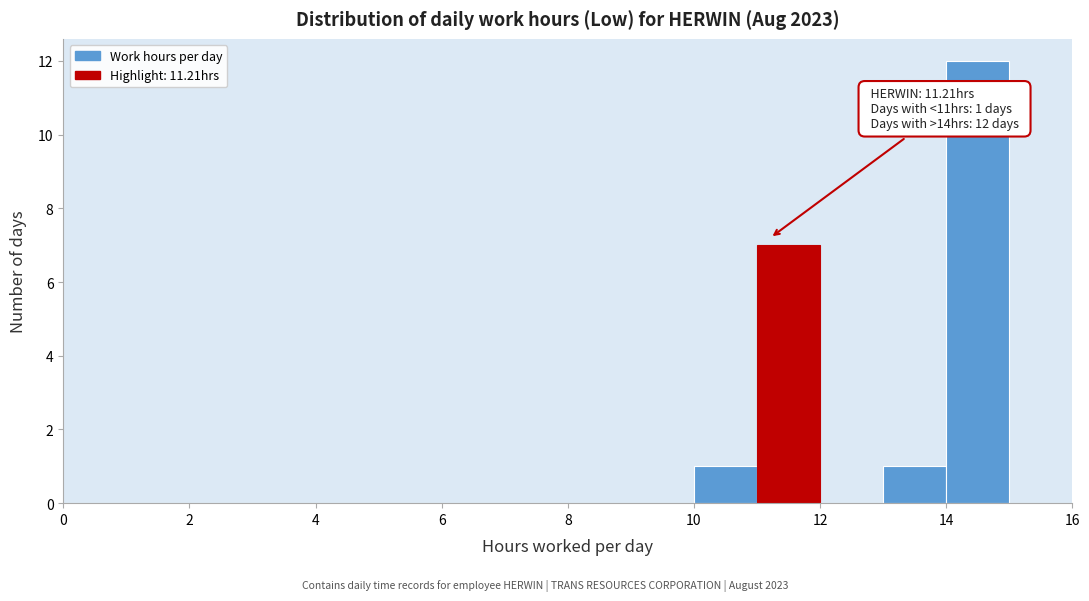

Over which range of the x-axis is the bar tallest?

14 to 15